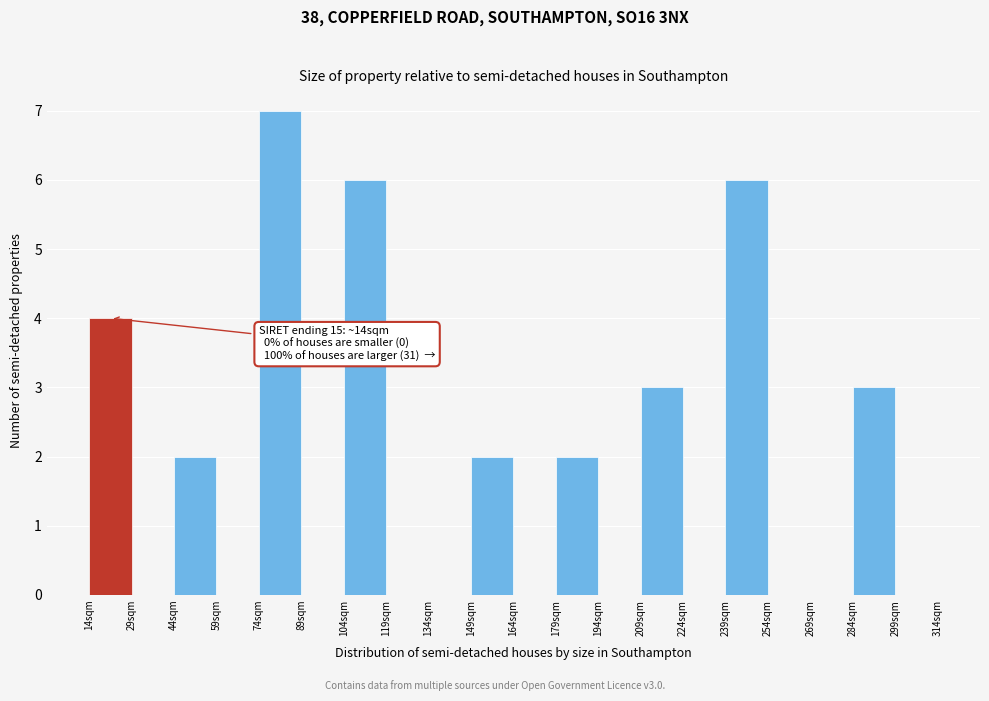

Over which range of the x-axis is the bar tallest?

74 to 89